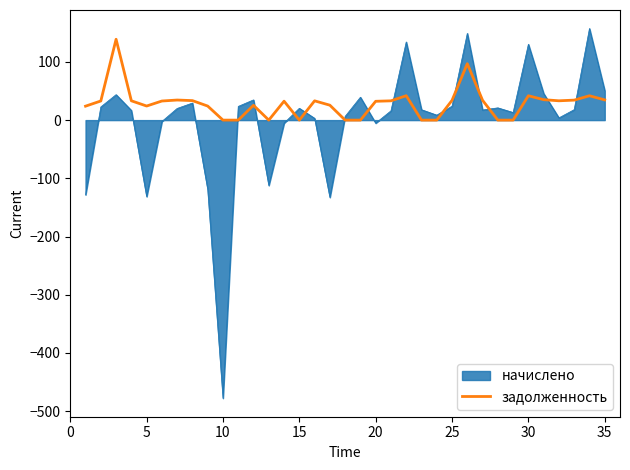

What is the highest value of the задолженность series?

138.9